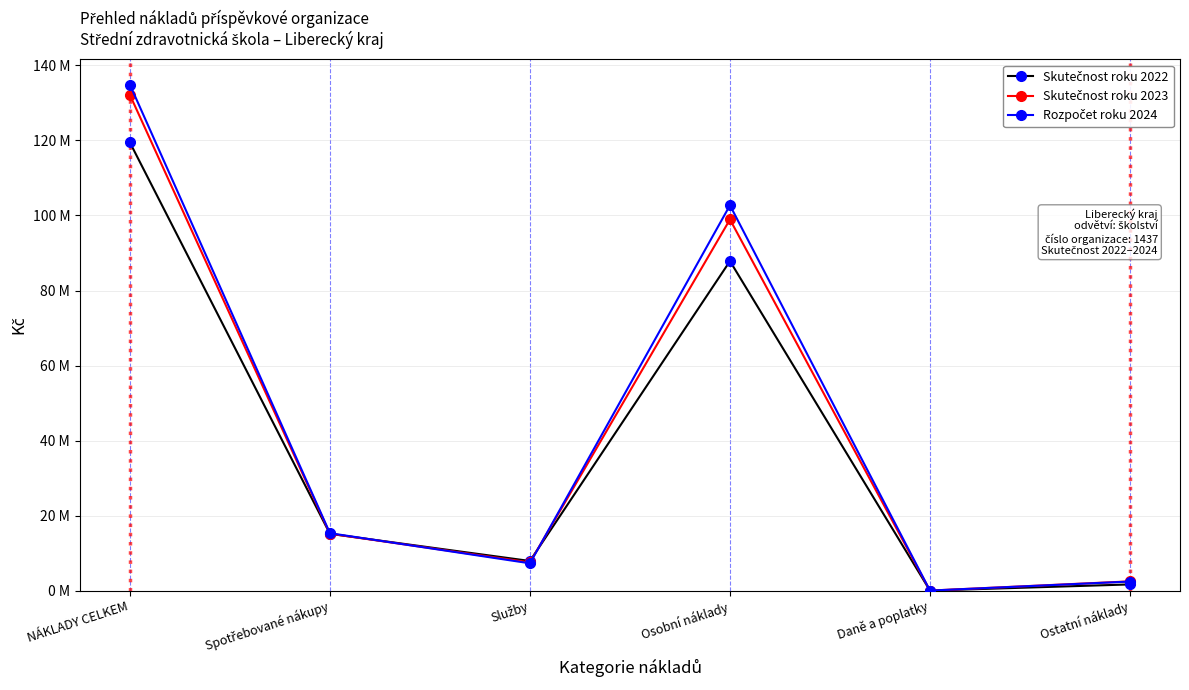

Is this an area chart (filled region under the line)?

No